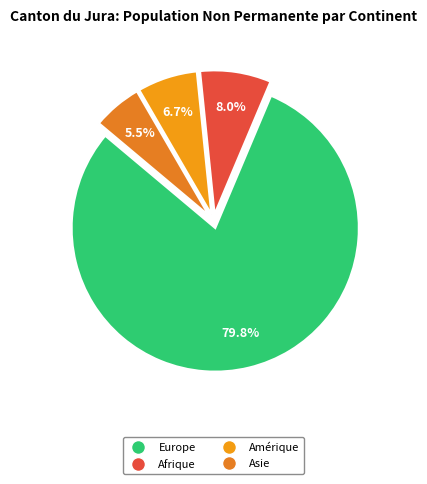

How many slices are in this pie chart?

4